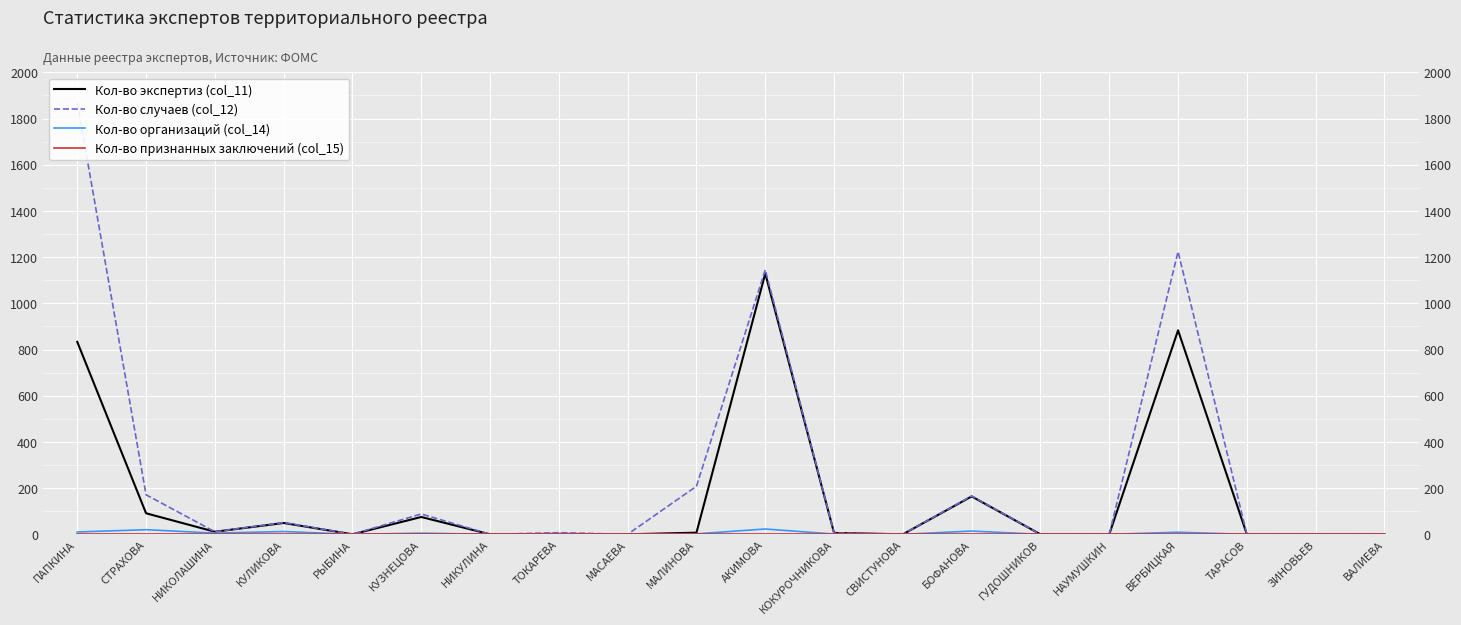

Reading left to right, extract all data points from this chart.

Кол-во экспертиз (col_11): ПАПКИНА=833	СТРАХОВА=91	НИКОЛАШИНА=11	КУЛИКОВА=49	РЫБИНА=0	КУЗНЕЦОВА=75	НИКУЛИНА=0	ТОКАРЕВА=2	МАСАЕВА=0	МАЛИНОВА=7	АКИМОВА=1129	КОКУРОЧНИКОВА=6	СВИСТУНОВА=0	БОФАНОВА=164	ГУДОШНИКОВ=0	НАУМУШКИН=0	ВЕРБИЦКАЯ=883	ТАРАСОВ=0	ЗИНОВЬЕВ=0	ВАЛИЕВА=0
Кол-во случаев (col_12): ПАПКИНА=1869	СТРАХОВА=171	НИКОЛАШИНА=11	КУЛИКОВА=51	РЫБИНА=0	КУЗНЕЦОВА=88	НИКУЛИНА=0	ТОКАРЕВА=7	МАСАЕВА=0	МАЛИНОВА=208	АКИМОВА=1145	КОКУРОЧНИКОВА=6	СВИСТУНОВА=0	БОФАНОВА=166	ГУДОШНИКОВ=0	НАУМУШКИН=0	ВЕРБИЦКАЯ=1224	ТАРАСОВ=0	ЗИНОВЬЕВ=0	ВАЛИЕВА=0
Кол-во организаций (col_14): ПАПКИНА=10	СТРАХОВА=20	НИКОЛАШИНА=5	КУЛИКОВА=12	РЫБИНА=0	КУЗНЕЦОВА=5	НИКУЛИНА=0	ТОКАРЕВА=2	МАСАЕВА=0	МАЛИНОВА=2	АКИМОВА=23	КОКУРОЧНИКОВА=1	СВИСТУНОВА=0	БОФАНОВА=14	ГУДОШНИКОВ=0	НАУМУШКИН=0	ВЕРБИЦКАЯ=9	ТАРАСОВ=0	ЗИНОВЬЕВ=0	ВАЛИЕВА=0
Кол-во признанных заключений (col_15): ПАПКИНА=0	СТРАХОВА=0	НИКОЛАШИНА=0	КУЛИКОВА=0	РЫБИНА=0	КУЗНЕЦОВА=0	НИКУЛИНА=0	ТОКАРЕВА=0	МАСАЕВА=0	МАЛИНОВА=0	АКИМОВА=0	КОКУРОЧНИКОВА=0	СВИСТУНОВА=0	БОФАНОВА=0	ГУДОШНИКОВ=0	НАУМУШКИН=0	ВЕРБИЦКАЯ=0	ТАРАСОВ=0	ЗИНОВЬЕВ=0	ВАЛИЕВА=0